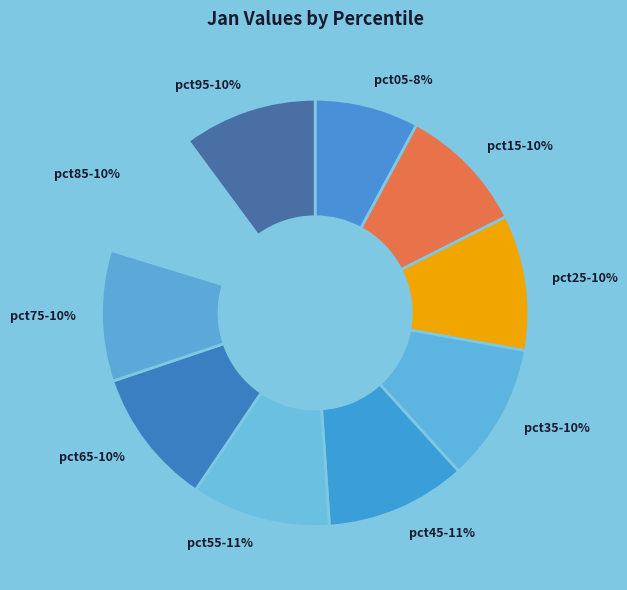

Combined, do pct25 and pct75 account for over 50%?

No